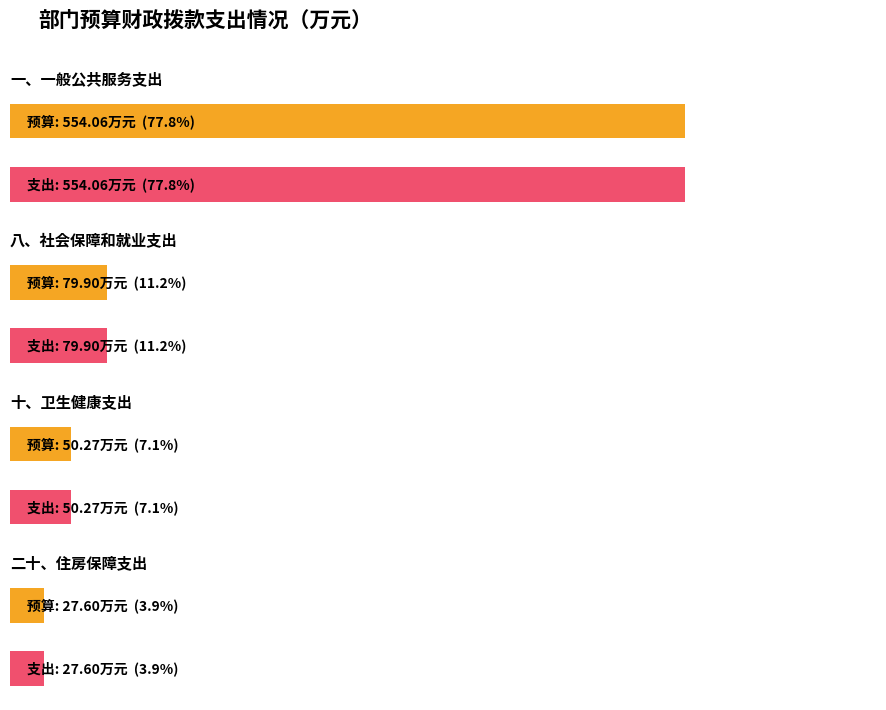

How many bars are there in total?

8